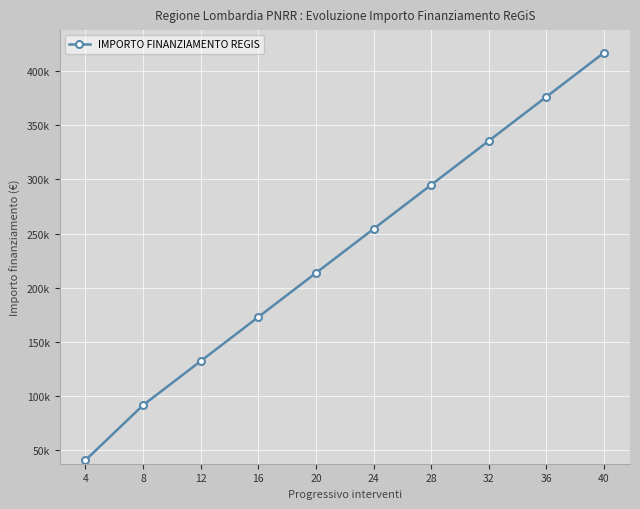

What is the difference between the maximum and minimum values?

376364